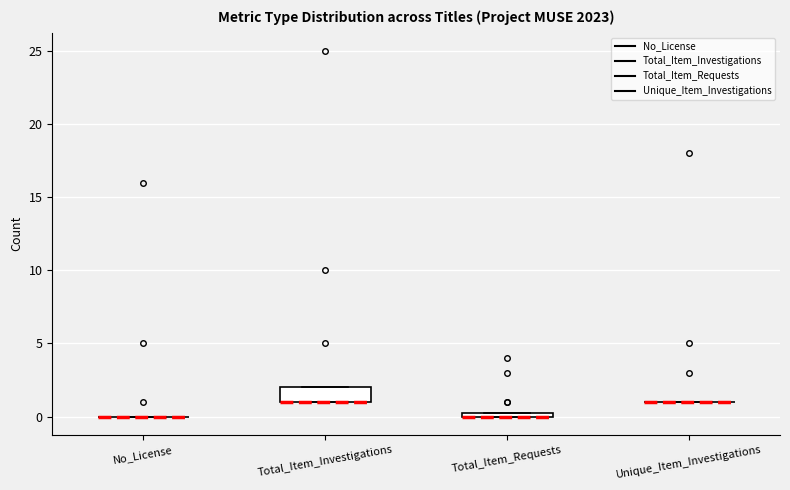

Where is the upper edge of the box for Total_Item_Investigations on the y-axis? The values are not printed on the chart, so give them approximately, as read against the axis.

2.0